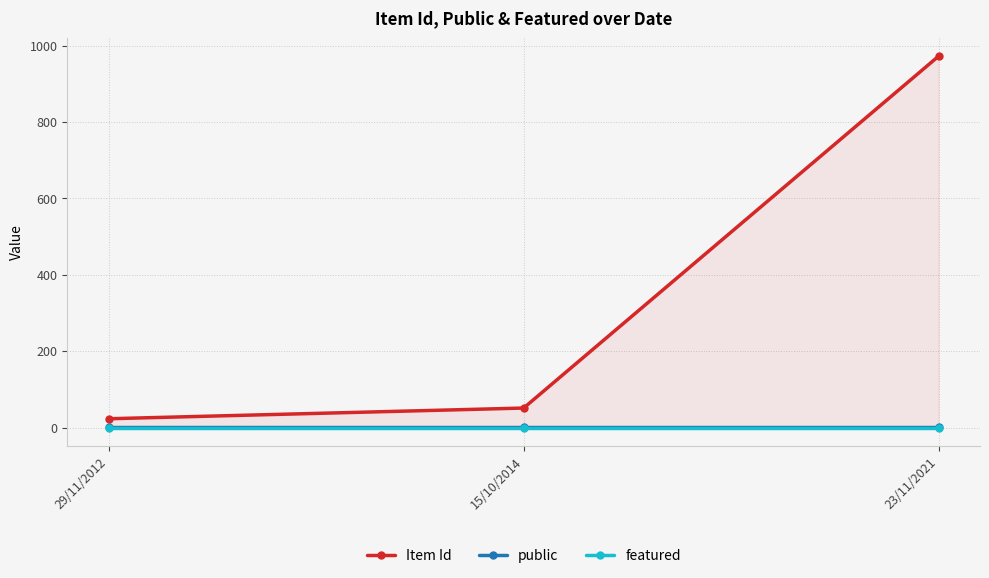

Does the chart display data point markers on the line(s)?

Yes